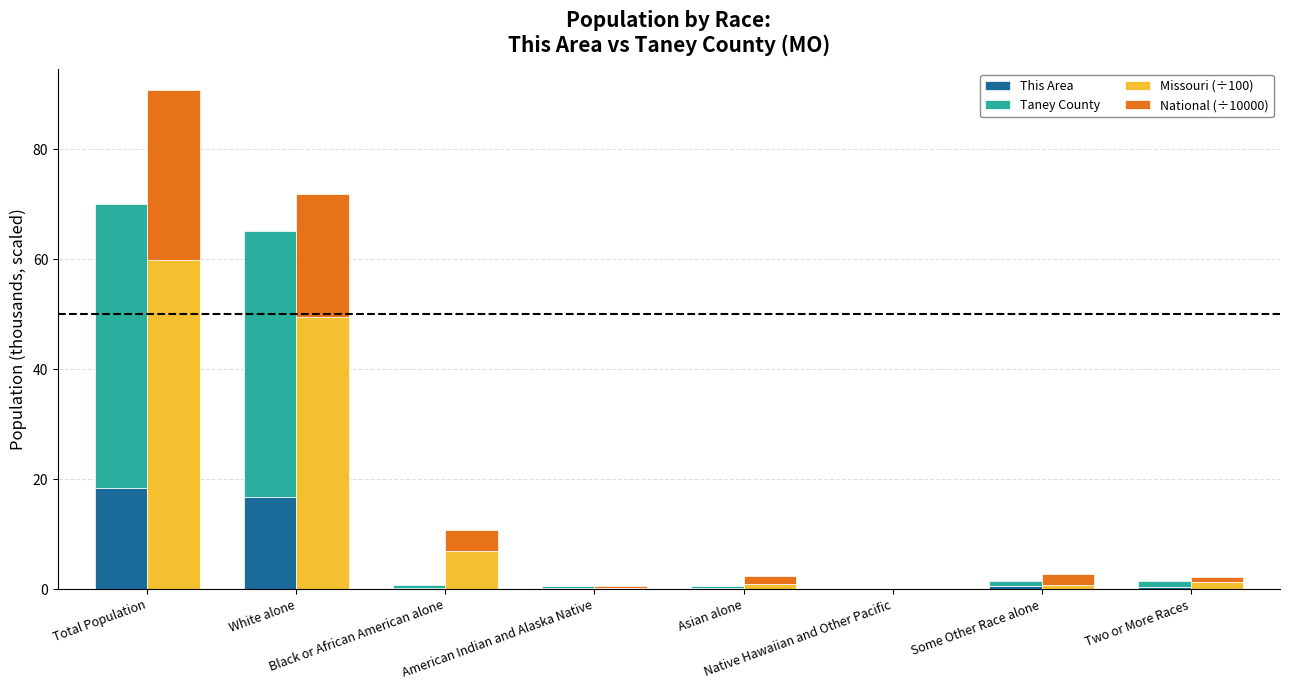

What is the approximate value of Taney County at Asian alone?

0.3